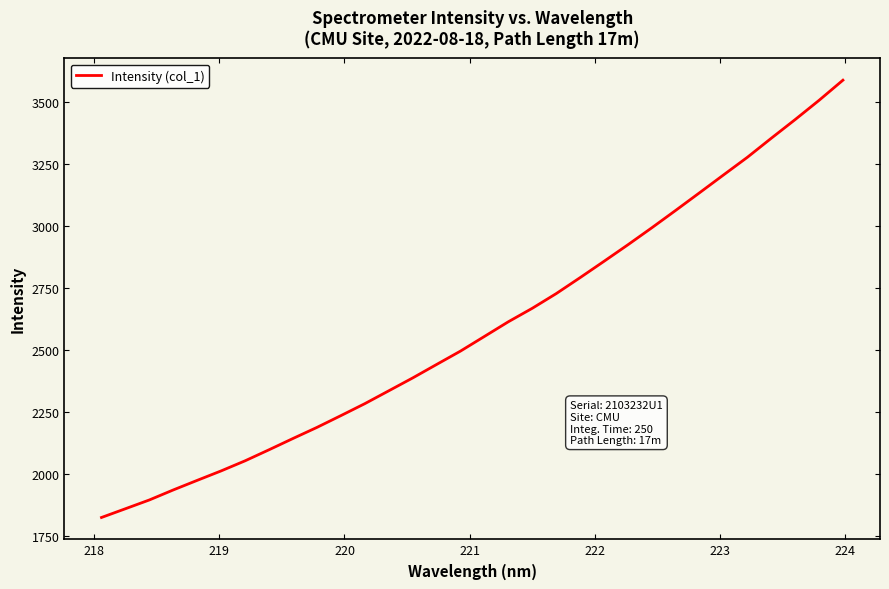

Count the number of categories in the chart.

32